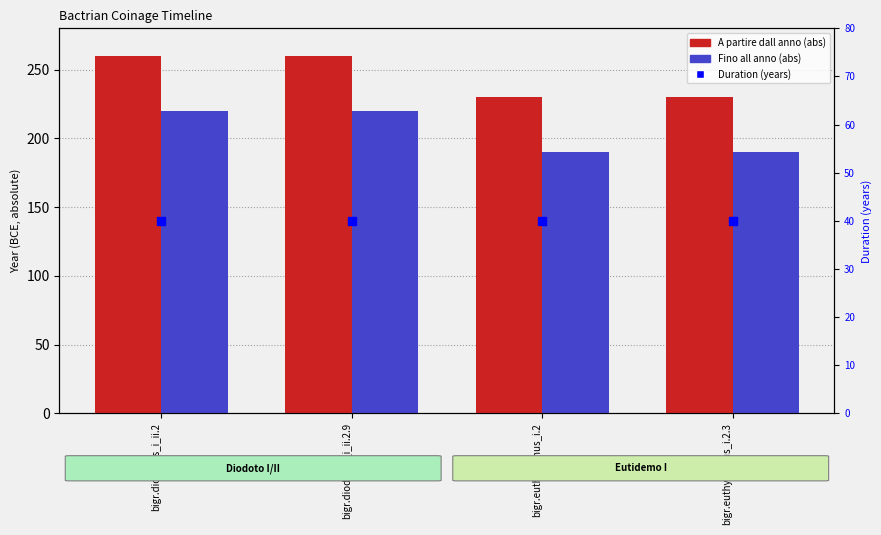

What is the total value across all series at bigr.euthydemus_i.2.3?

460